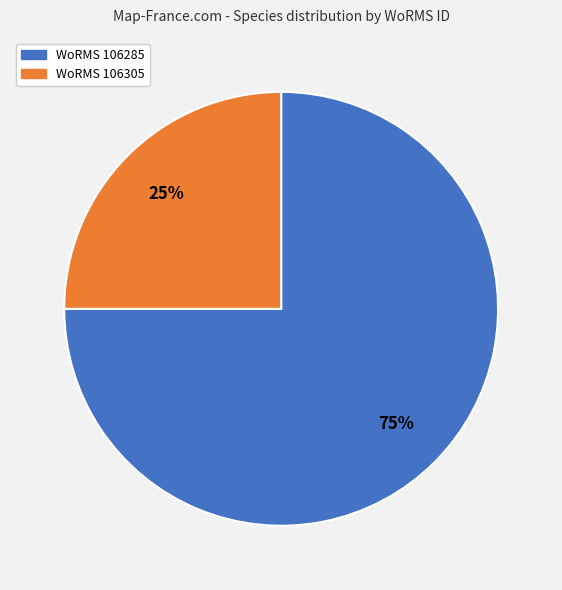

Is there any slice that represents more than half of the pie?

Yes